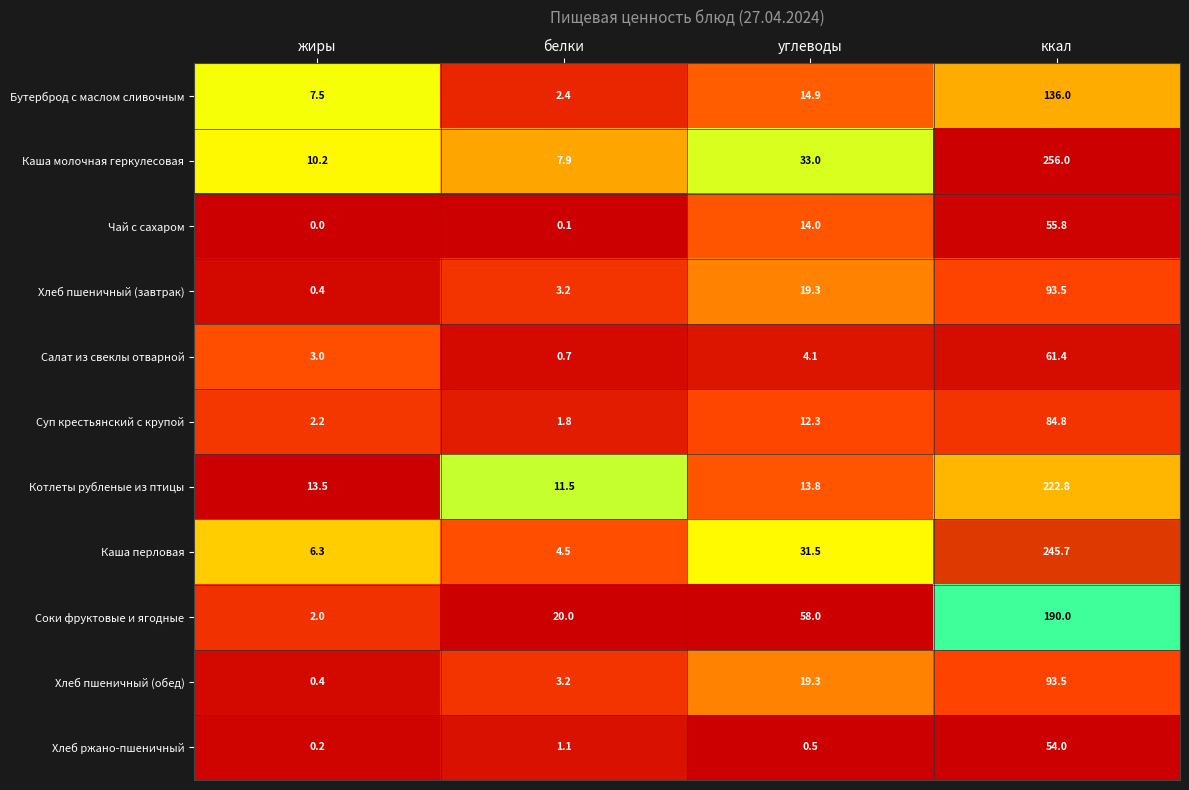

True or false: Суп крестьянский с крупой has a value of 1.1 at жиры.

False